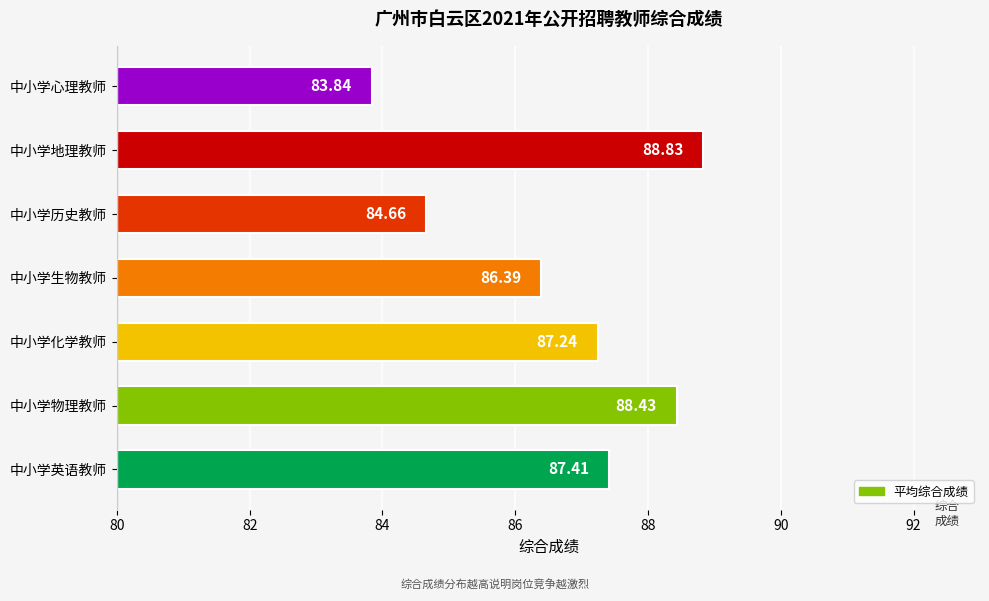

At which category does the chart reach its minimum across all series?

中小学心理教师